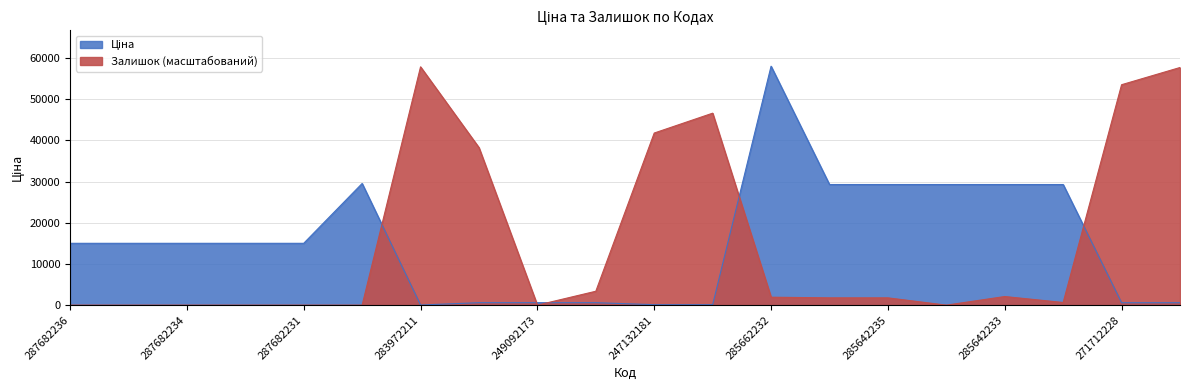

What is the approximate value of Ціна at 285662232?

58037.0